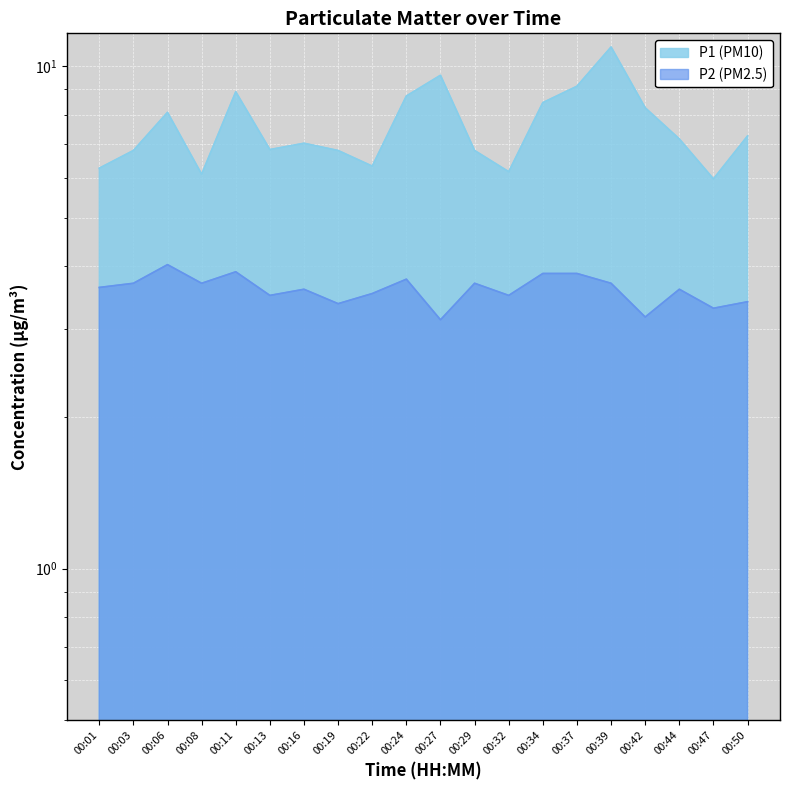

At which category does P1 reach its first local peak?

00:06